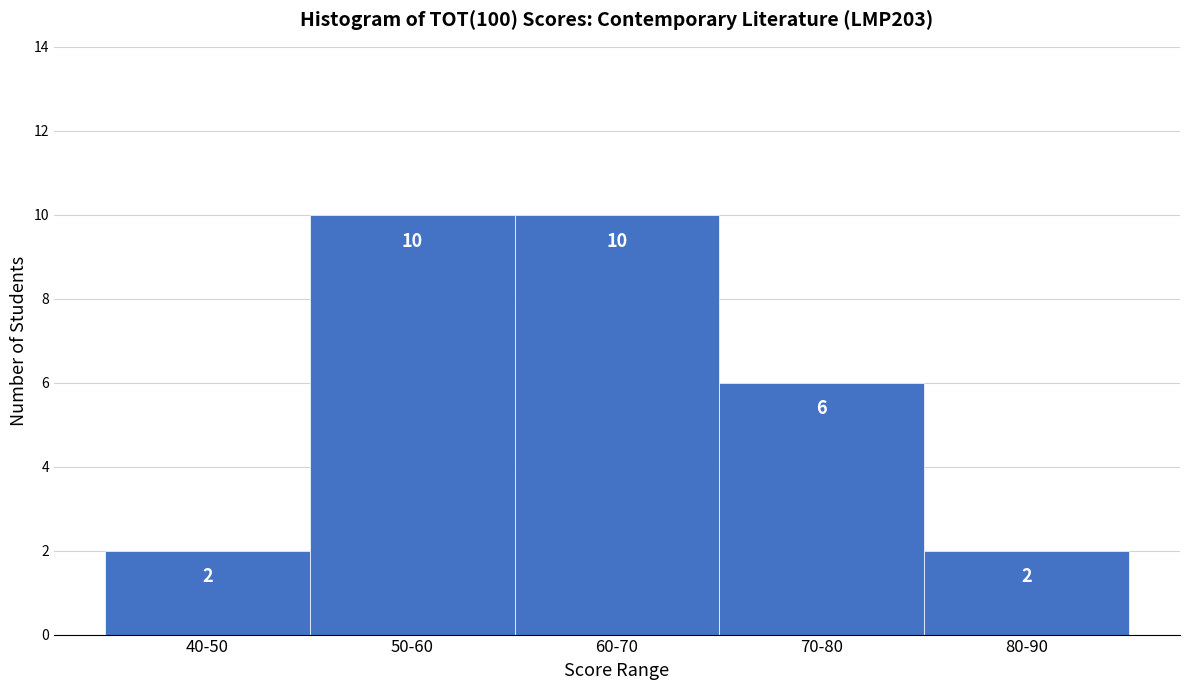

Reading right to left, extract all data points from this chart.

2	6	10	10	2